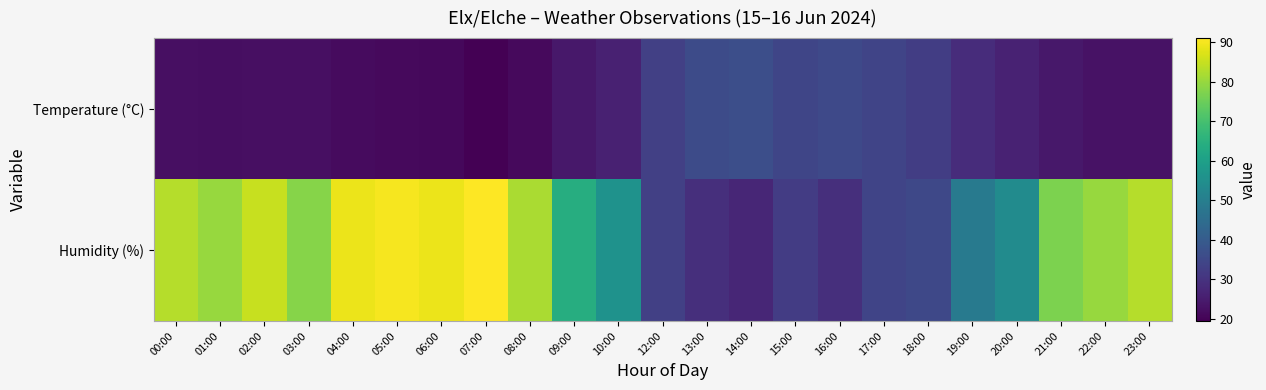

Which series changed the most between 12:00 and 14:00?

Humidity (%)